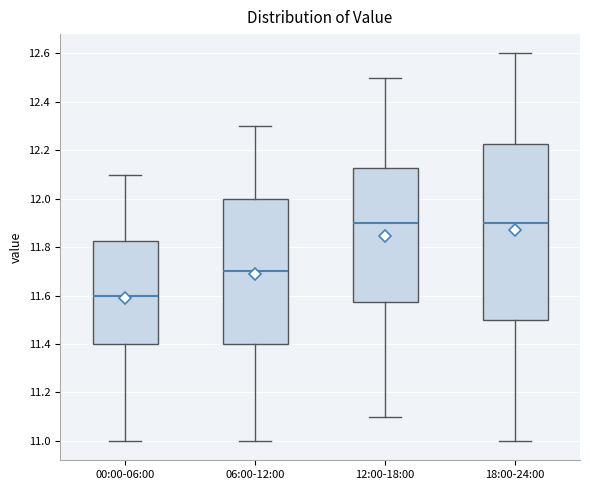

Comparing the boxes themselves (not the whiskers), which one is the tallest?

18:00-24:00